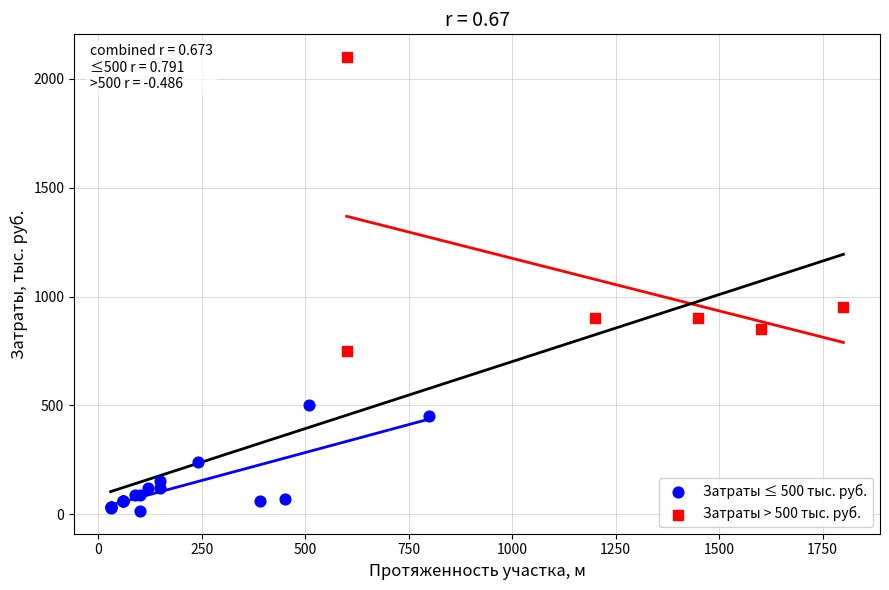

Which series has the widest spread of Y values?

Затраты > 500 тыс. руб.